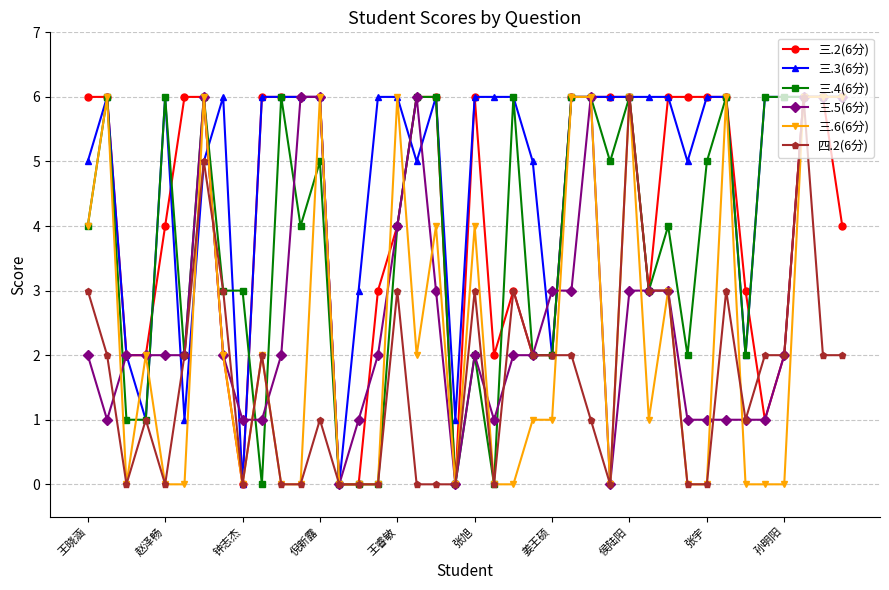

True or false: 四.2(6分) has more than 2 interior local peaks.

True